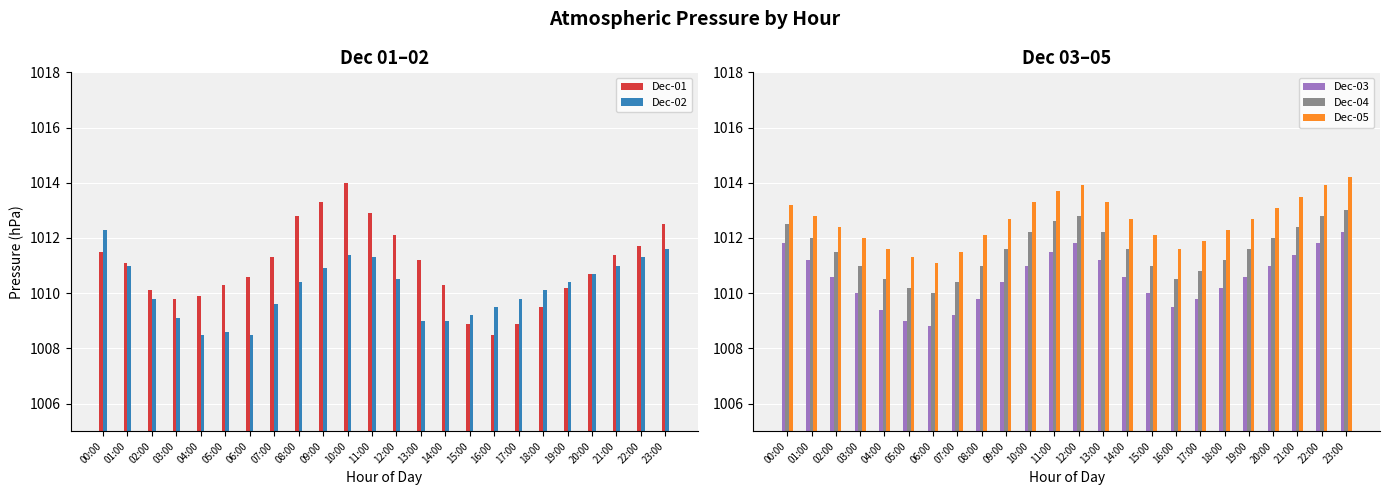

What is the sum of all Dec-05 values?

24302.9